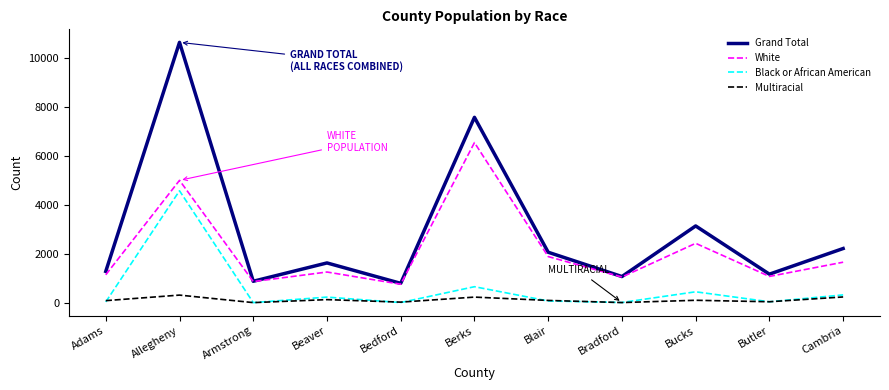

True or false: Grand Total has more than 1 points higher than both neighbors.

True